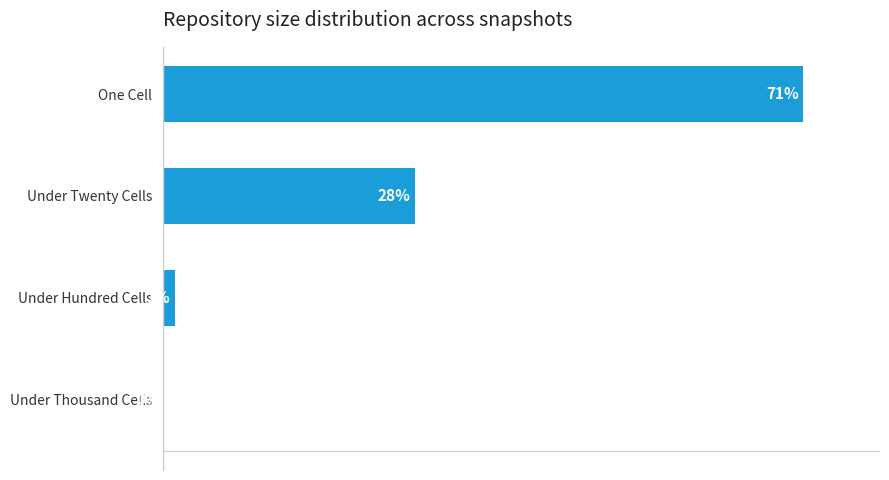

Are the bars horizontal?

Yes